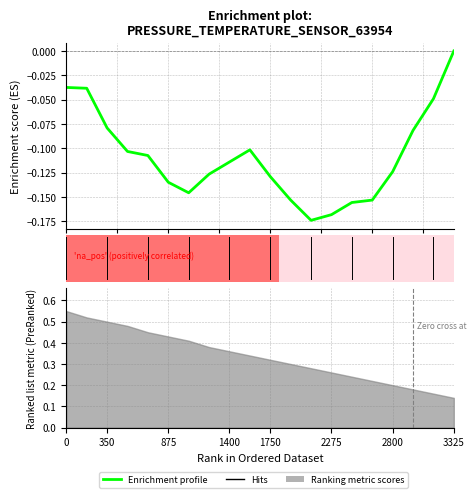

Reading right to left, list all the values displayed in this chart.

0.0	-0.0	-0.1	-0.1	-0.2	-0.2	-0.2	-0.2	-0.2	-0.1	-0.1	-0.1	-0.1	-0.1	-0.1	-0.1	-0.1	-0.1	-0.0	-0.0